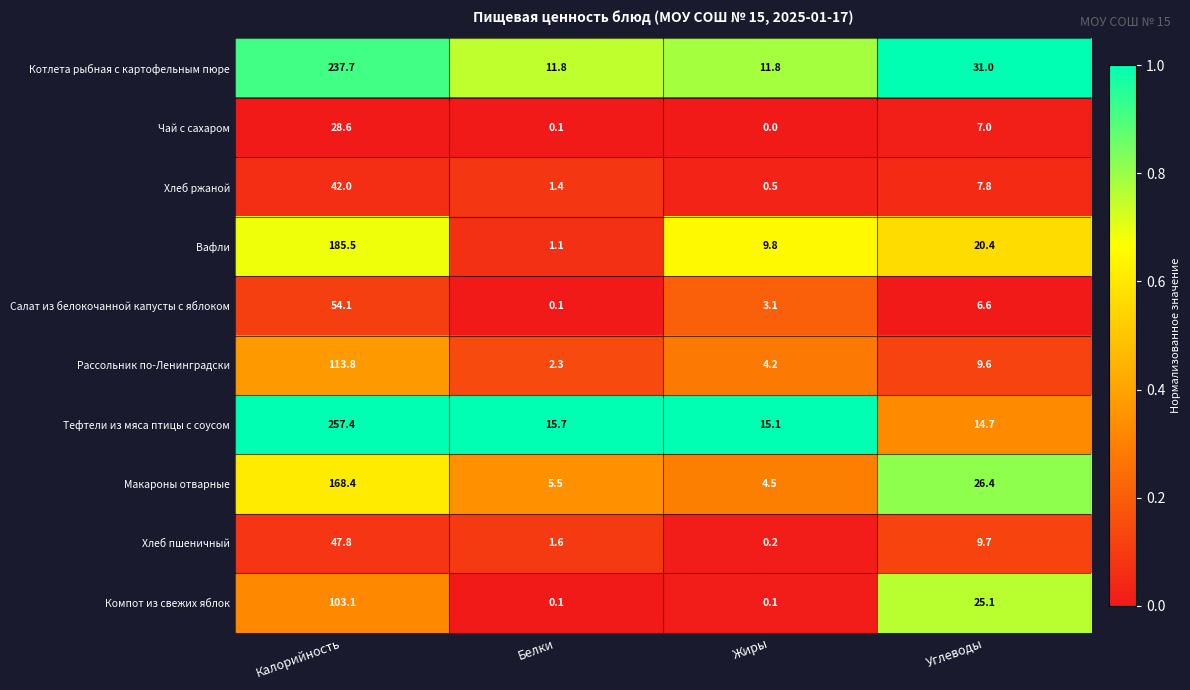

Which series changed the most between Калорийность and Углеводы?

Тефтели из мяса птицы с соусом